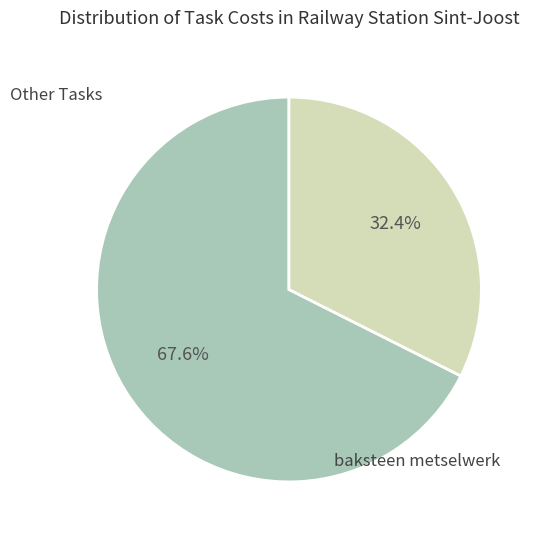

How many slices are in this pie chart?

2